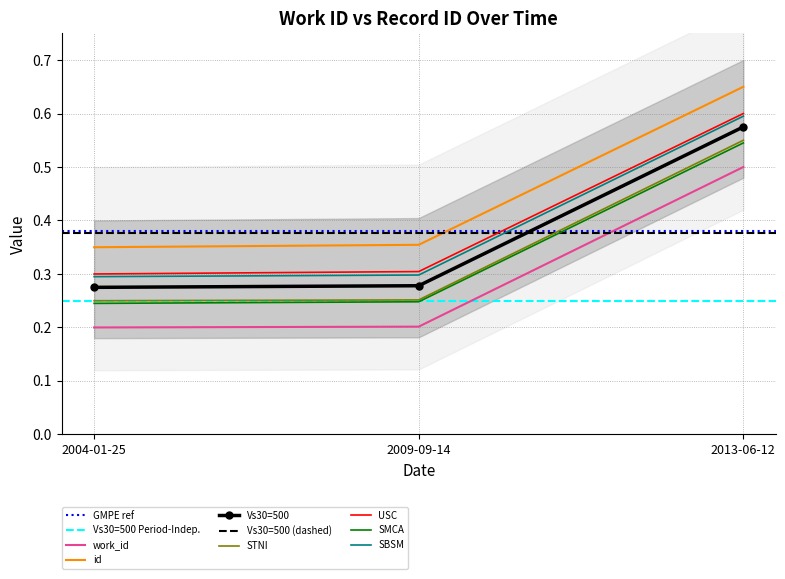

The value of USC at 2009-09-14 is 0.3. True or false?

True